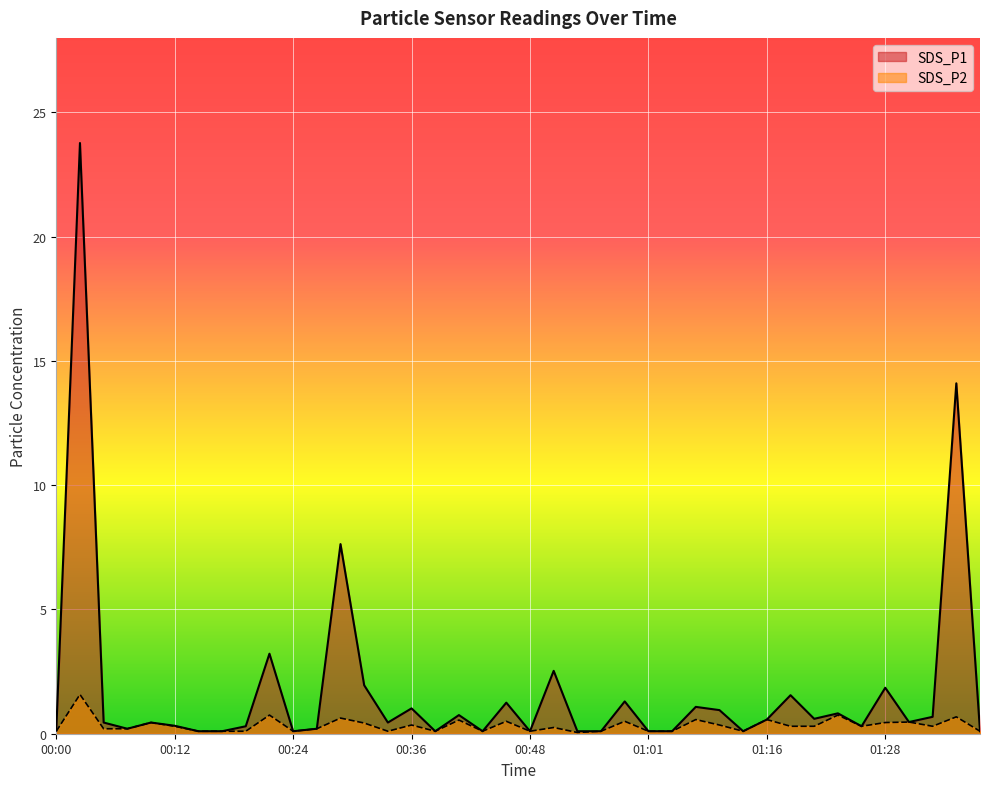

Reading left to right, transcribe all the data shown in this chart.

SDS_P1: 00:00=0.1	00:02=23.8	00:05=0.5	00:07=0.2	00:09=0.5	00:12=0.3	00:14=0.1	00:17=0.1	00:19=0.3	00:22=3.2	00:24=0.1	00:27=0.2	00:29=7.6	00:31=1.9	00:34=0.5	00:36=1.0	00:39=0.1	00:41=0.8	00:44=0.1	00:46=1.2	00:48=0.1	00:51=2.5	00:53=0.1	00:56=0.1	00:58=1.3	01:01=0.1	01:06=0.1	01:09=1.1	01:11=0.9	01:13=0.1	01:16=0.6	01:18=1.6	01:21=0.6	01:23=0.8	01:26=0.3	01:28=1.9	01:31=0.5	01:33=0.7	01:36=14.1	01:38=0.1
SDS_P2: 00:00=0.1	00:02=1.6	00:05=0.2	00:07=0.2	00:09=0.5	00:12=0.3	00:14=0.1	00:17=0.1	00:19=0.1	00:22=0.8	00:24=0.1	00:27=0.2	00:29=0.6	00:31=0.4	00:34=0.1	00:36=0.3	00:39=0.1	00:41=0.6	00:44=0.1	00:46=0.5	00:48=0.1	00:51=0.2	00:53=0.1	00:56=0.1	00:58=0.5	01:01=0.1	01:06=0.1	01:09=0.6	01:11=0.3	01:13=0.1	01:16=0.6	01:18=0.3	01:21=0.3	01:23=0.8	01:26=0.3	01:28=0.5	01:31=0.5	01:33=0.3	01:36=0.7	01:38=0.1